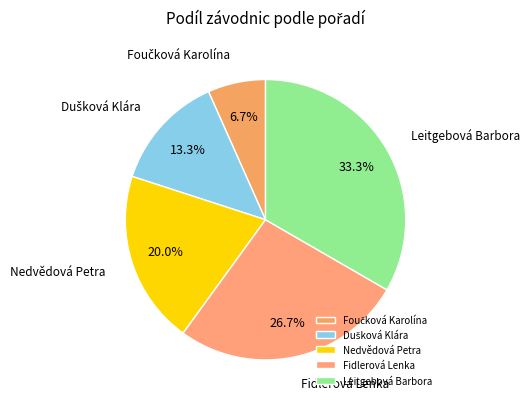

What is the largest slice in the pie chart?

Leitgebová Barbora